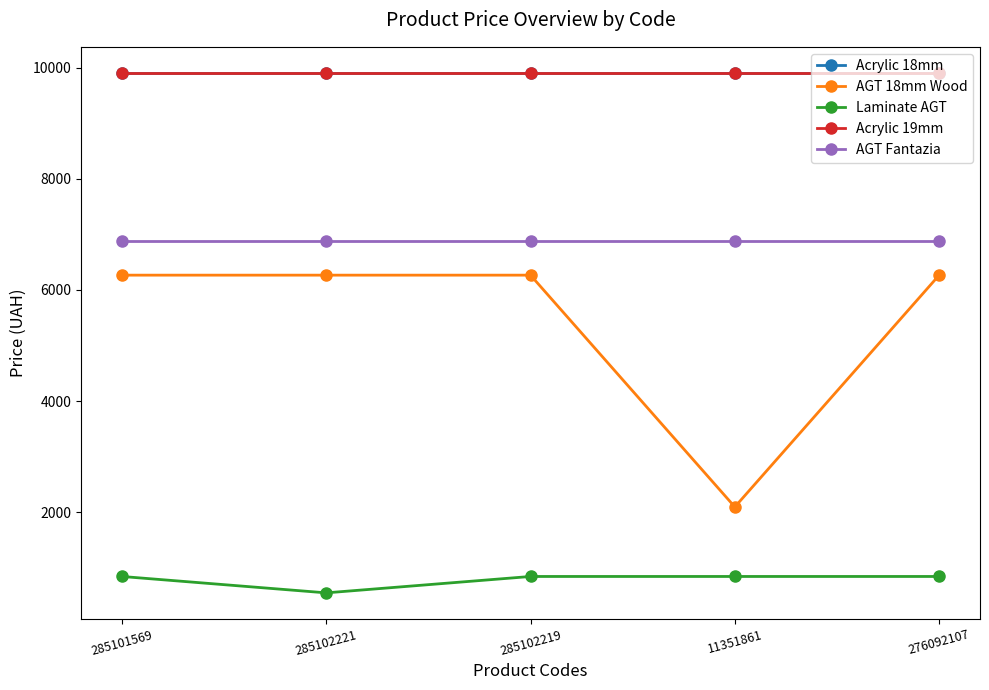

Is this an area chart (filled region under the line)?

No